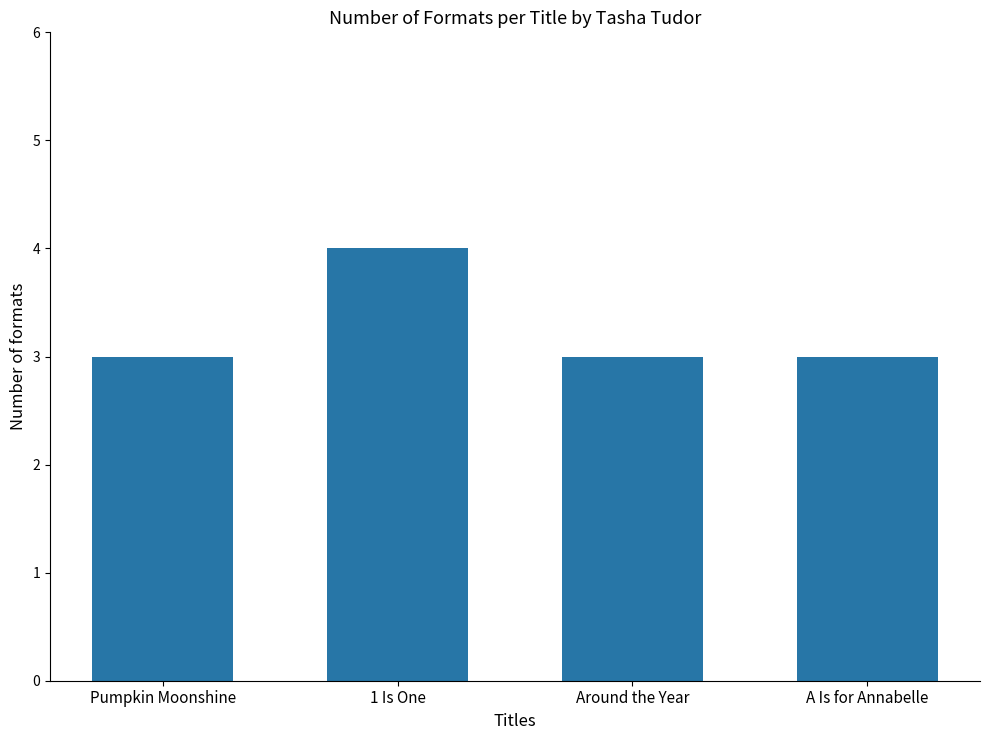

How many distinct data groups are displayed?

1